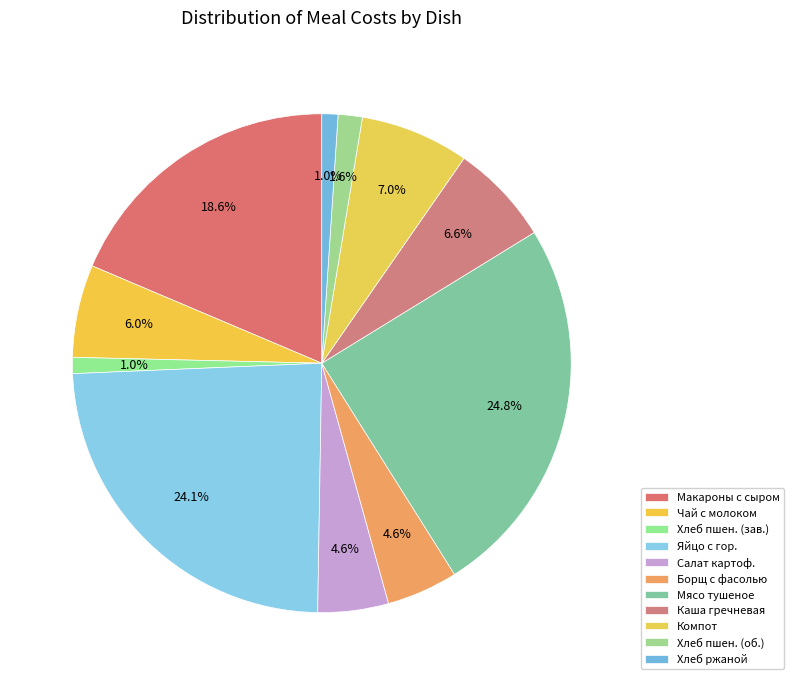

Is there a majority slice in this chart?

No